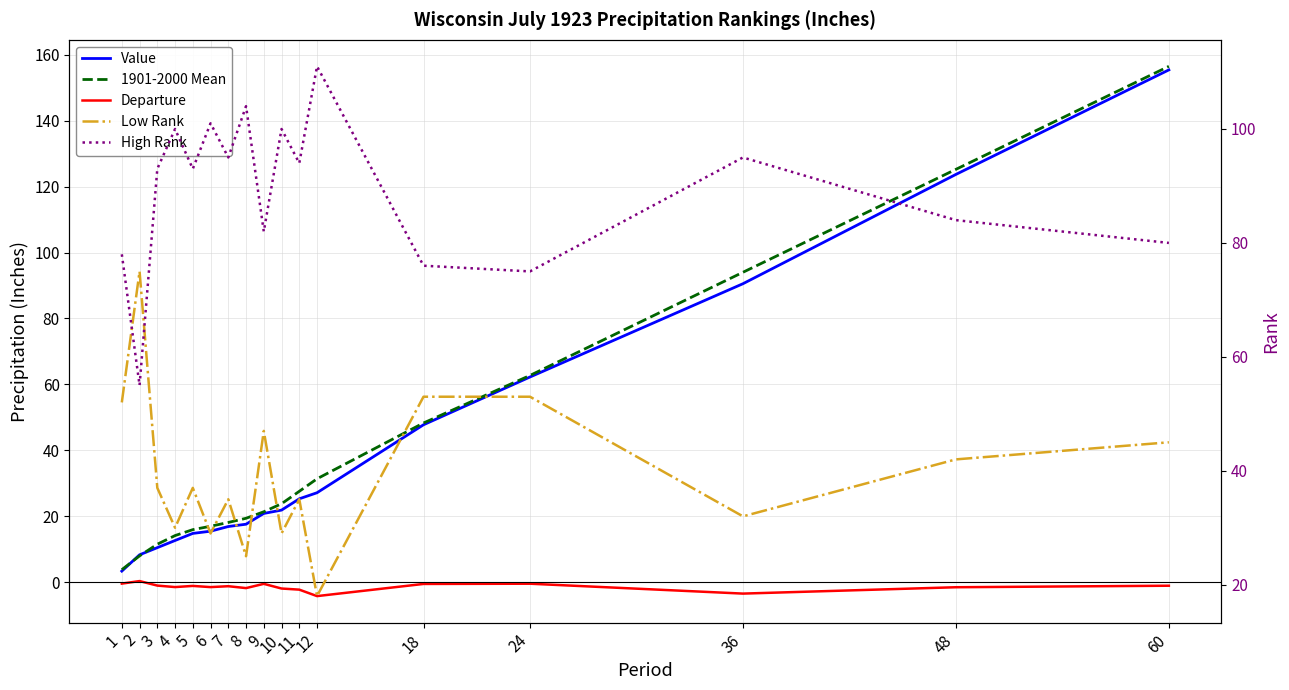

True or false: High Rank and 1901-2000 Mean intersect in this chart.

True